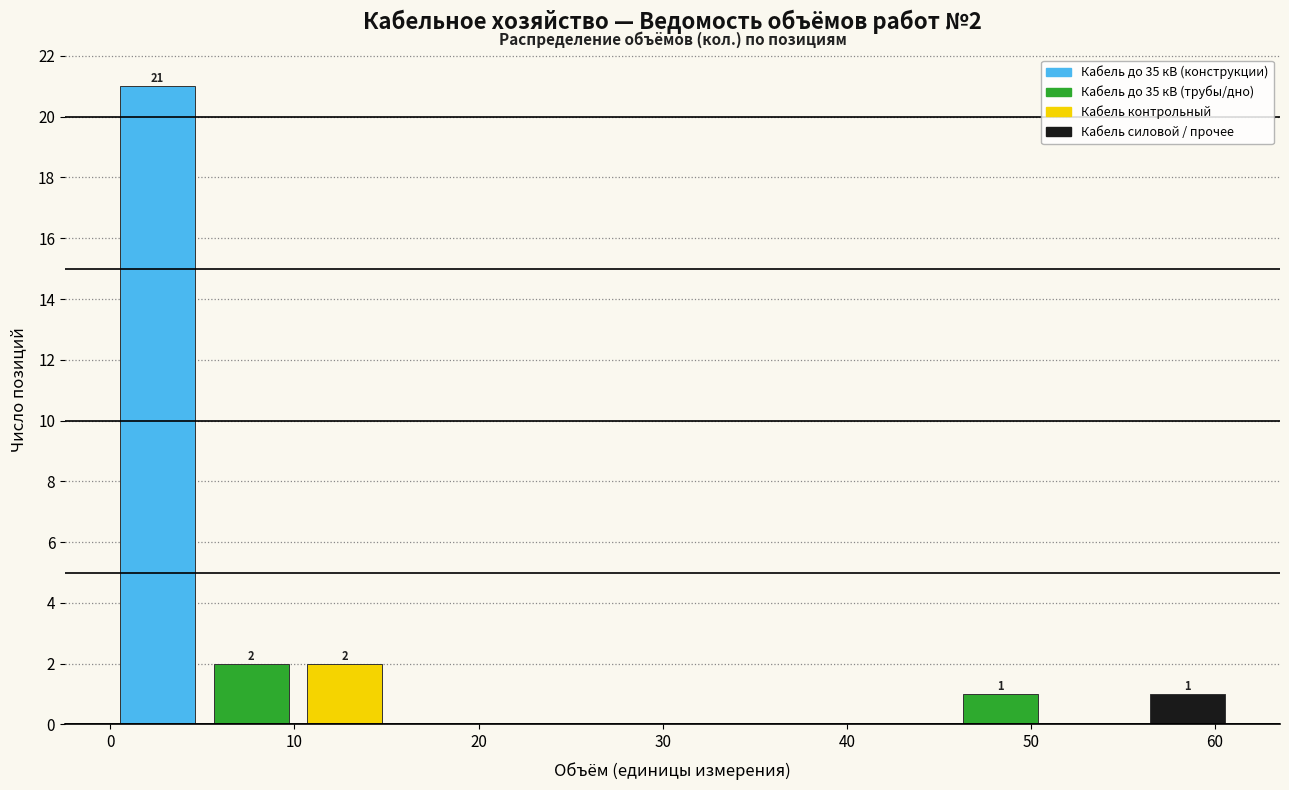

Over which range of the x-axis is the bar tallest?

0 to 5